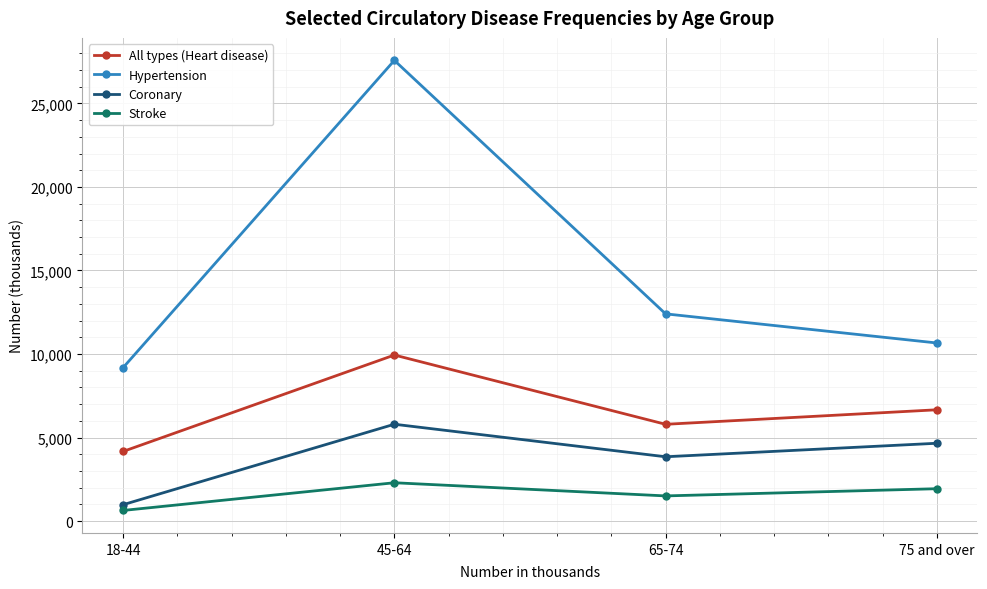

What is the label of the 4th point from the left?

75 and over